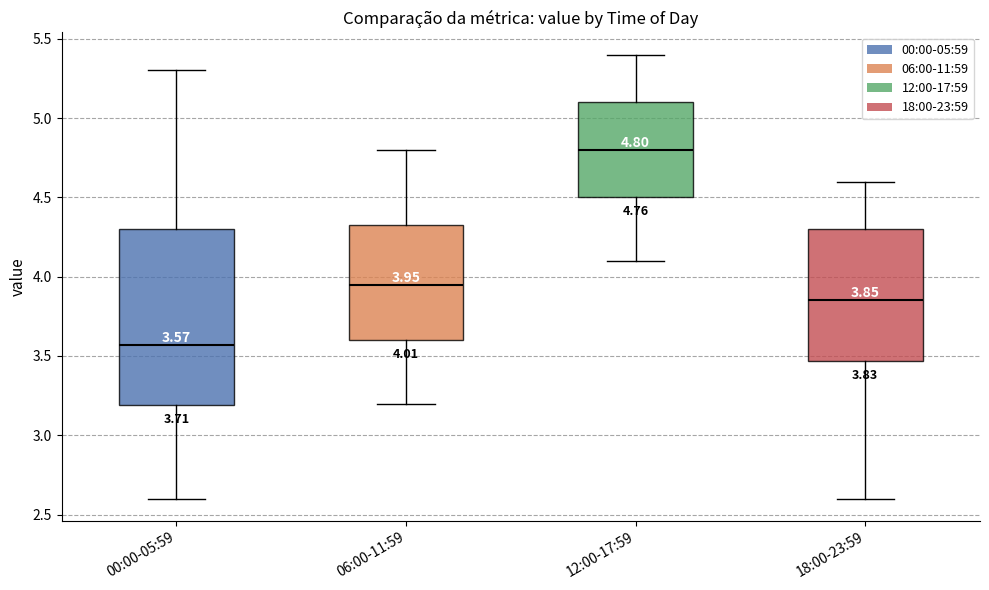

Which box is the tallest, from its lower edge to its upper edge?

00:00-05:59